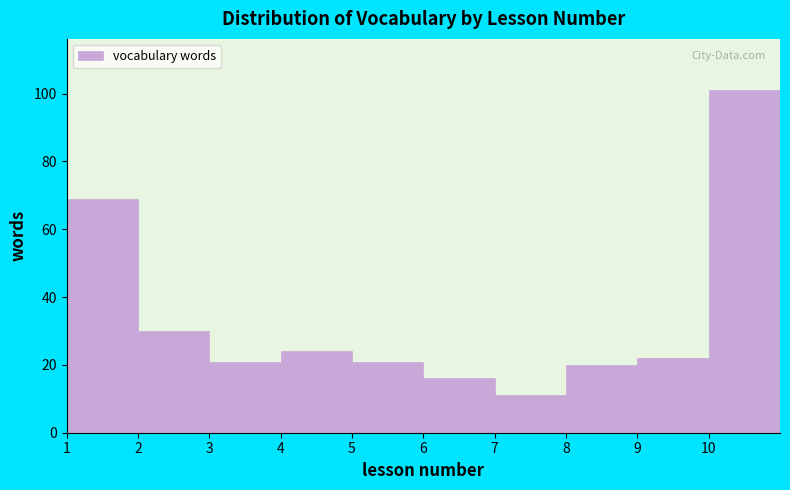

How tall is the bar that spans 9 to 10 on the x-axis? The values are not printed on the chart, so give them approximately, as read against the axis.

22